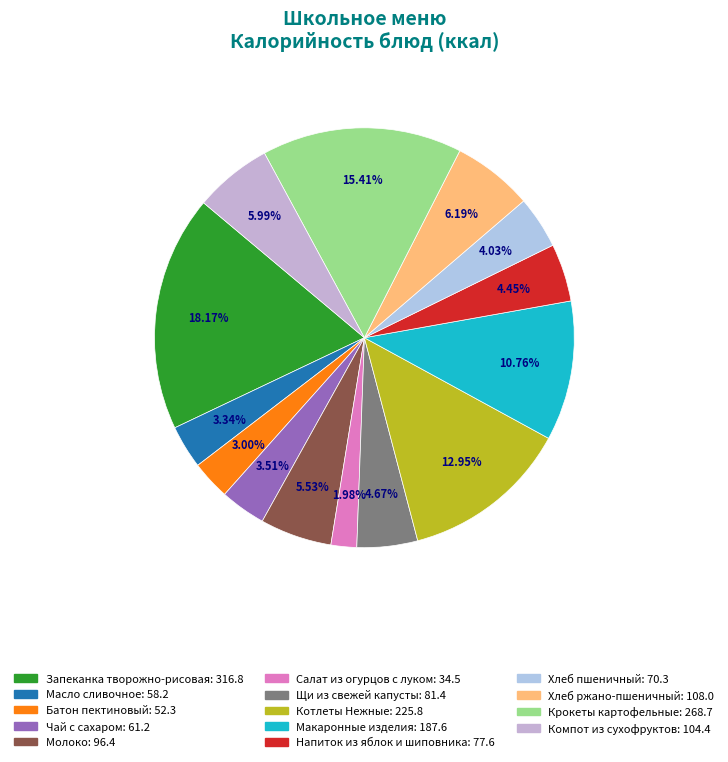

How many segments does this pie chart have?

14